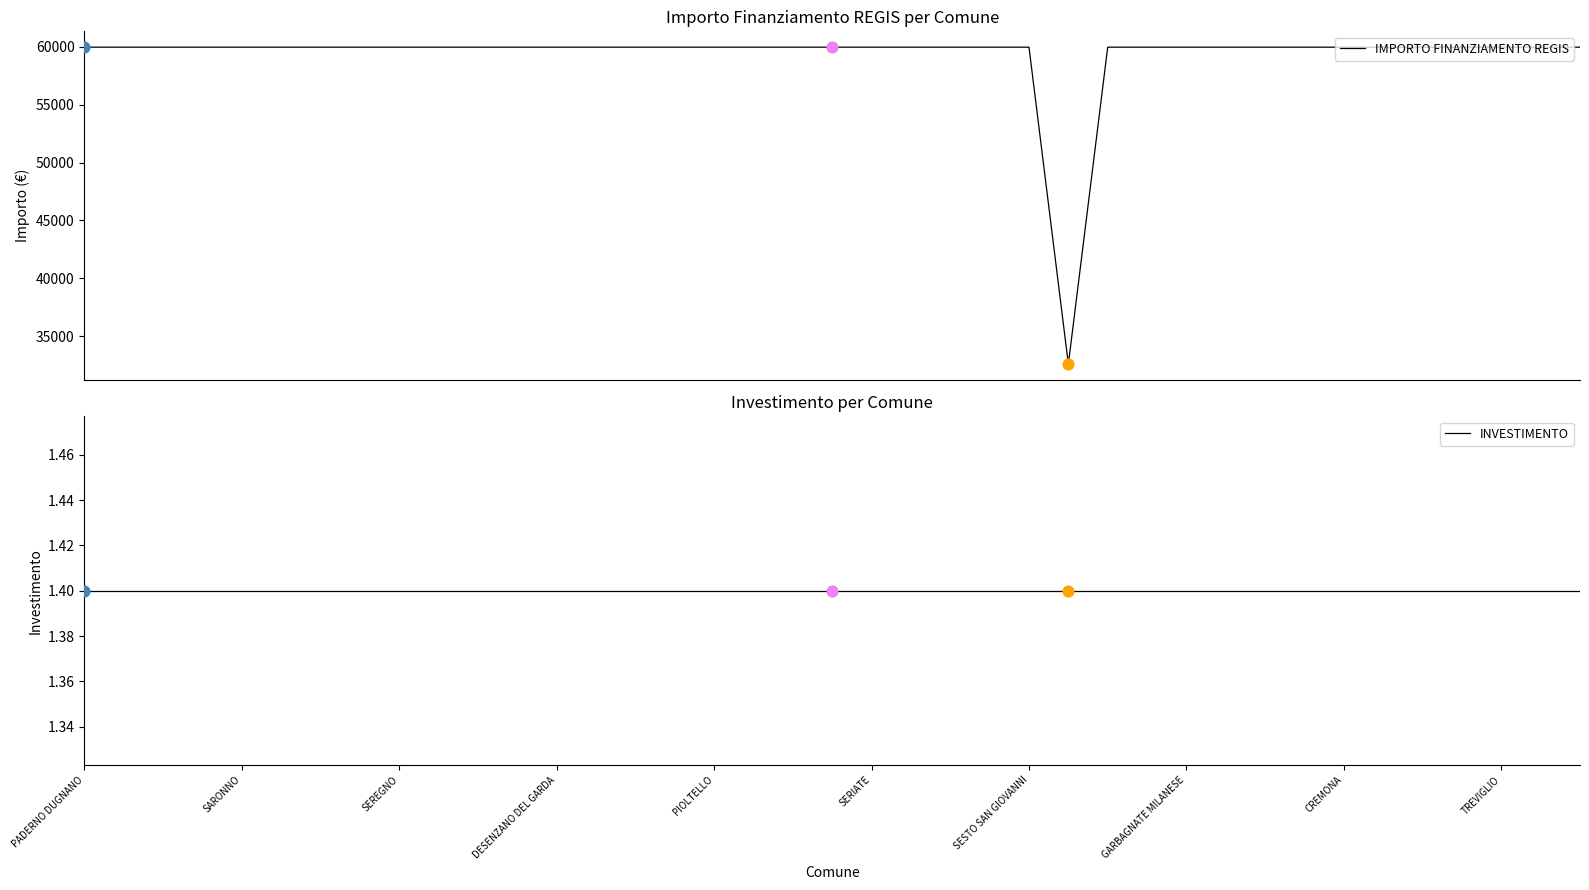

At which category is the sum across all series the highest?

PADERNO DUGNANO